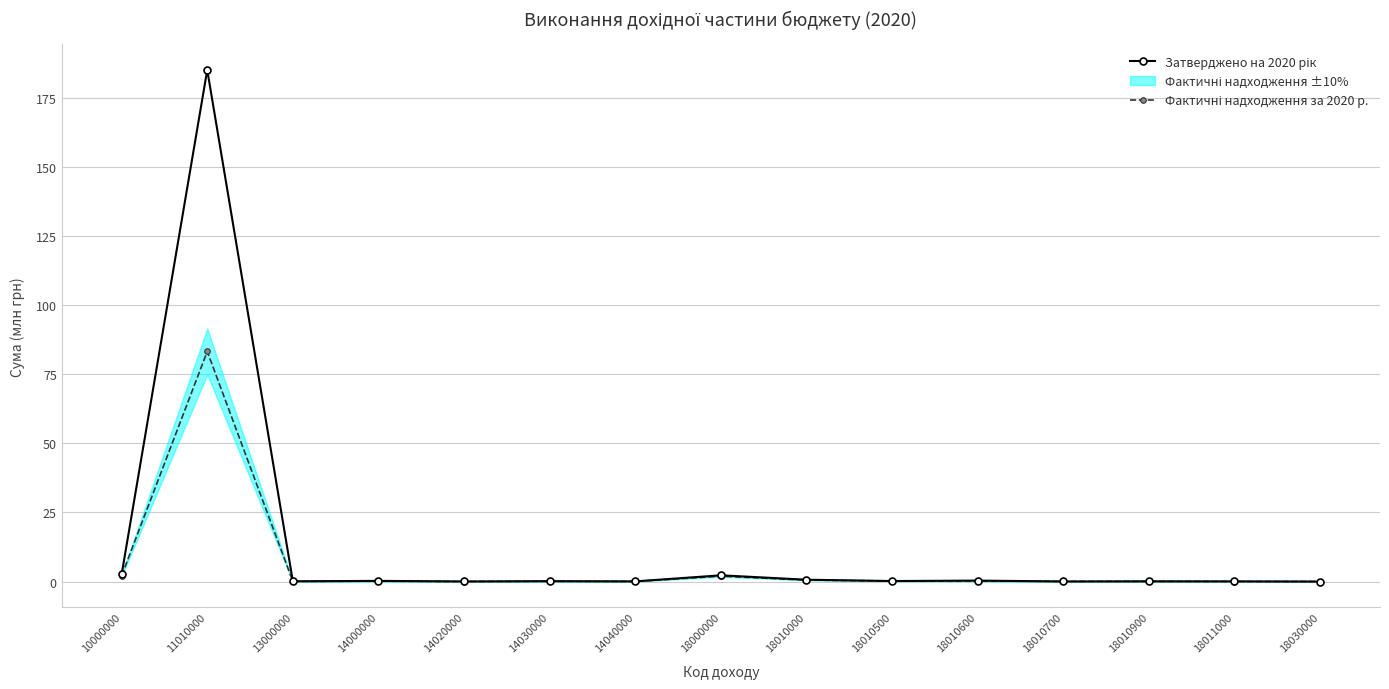

At which label does Затверджено на 2020 рік reach its minimum?

18030000